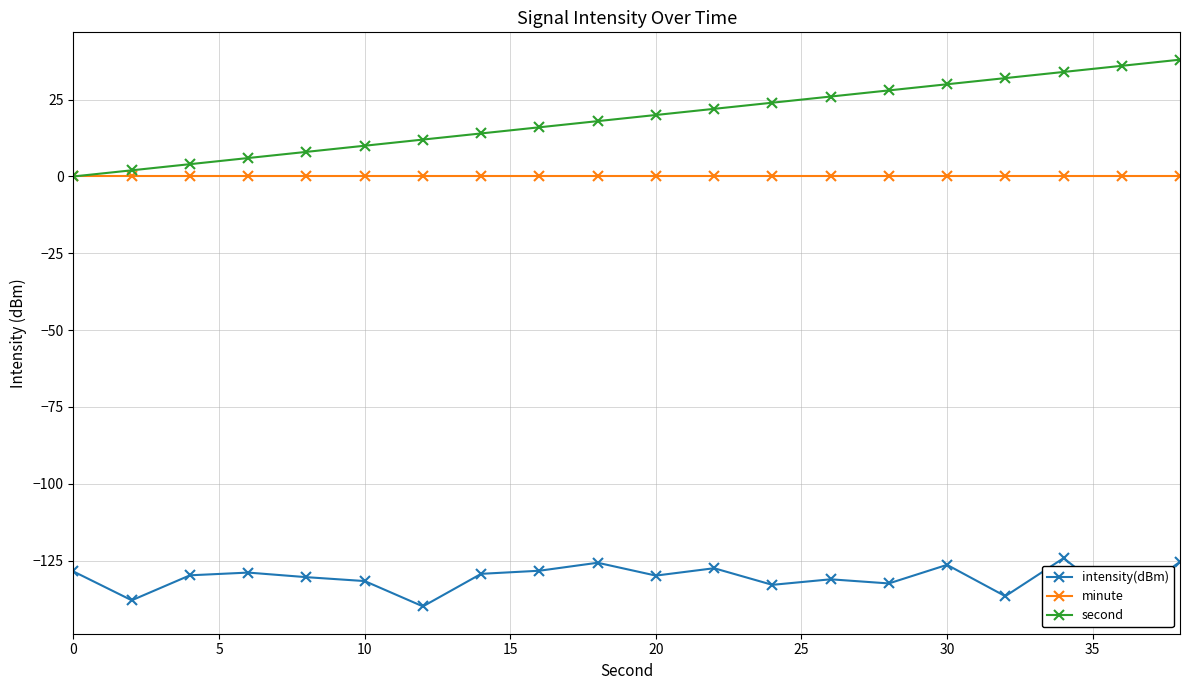

True or false: minute and intensity(dBm) cross at least once.

False